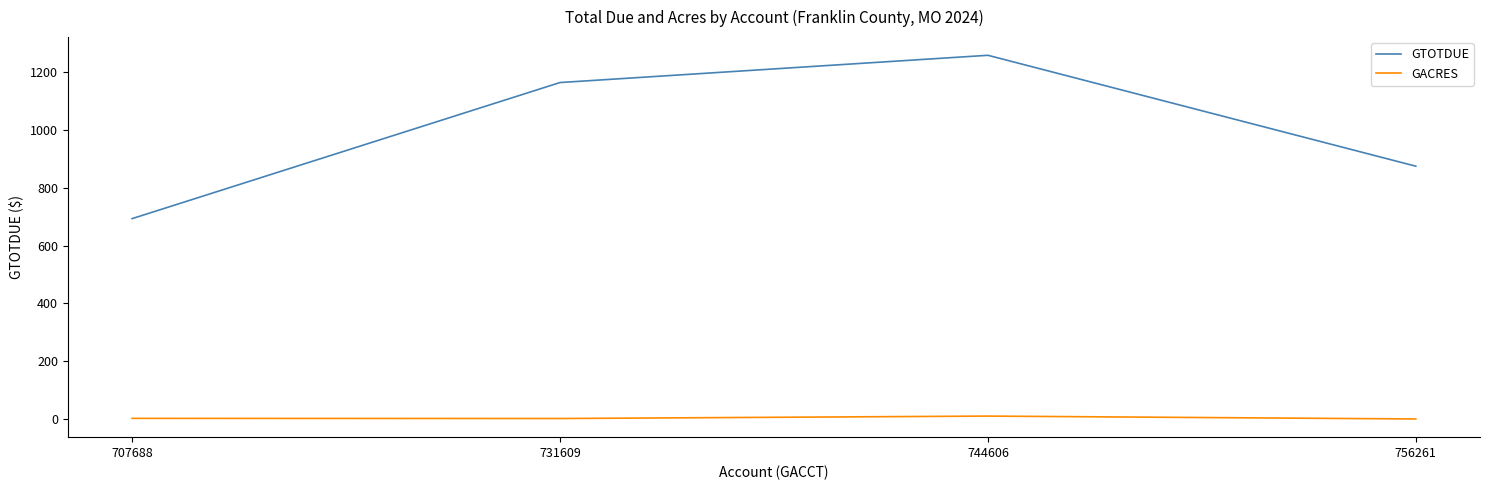

What is the difference between the maximum and minimum values in the GTOTDUE series?

565.6